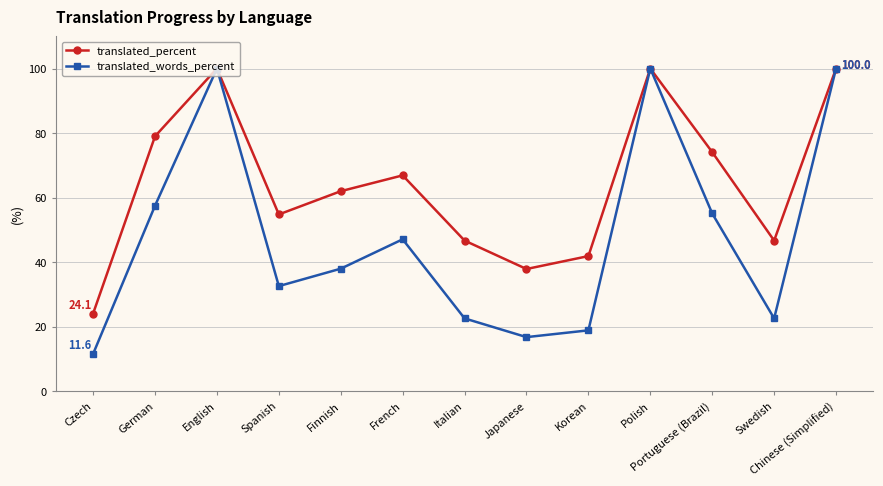

Where is translated_percent nearest to the value 62?

Finnish